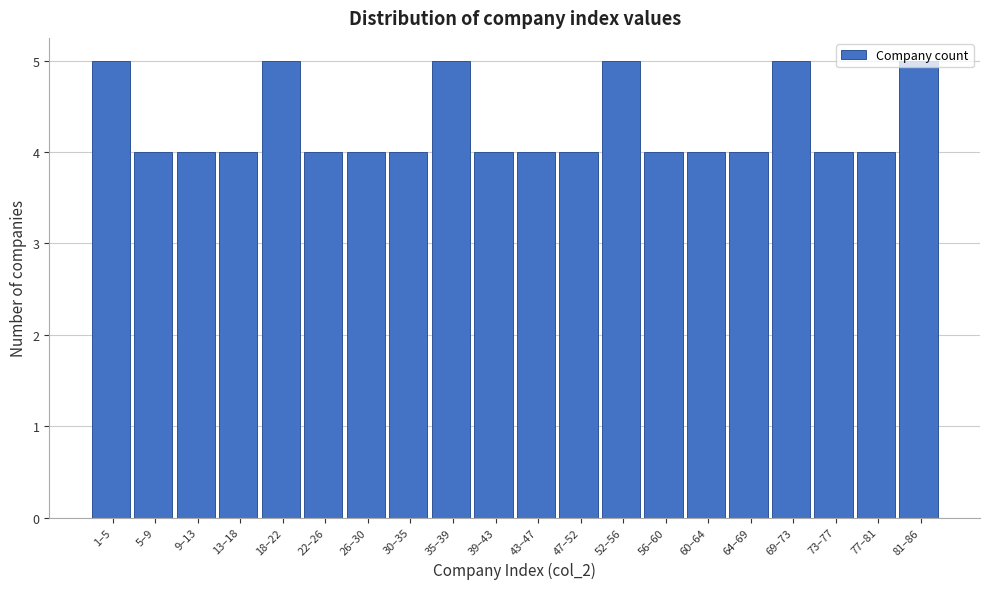

What is the greatest value displayed?

5